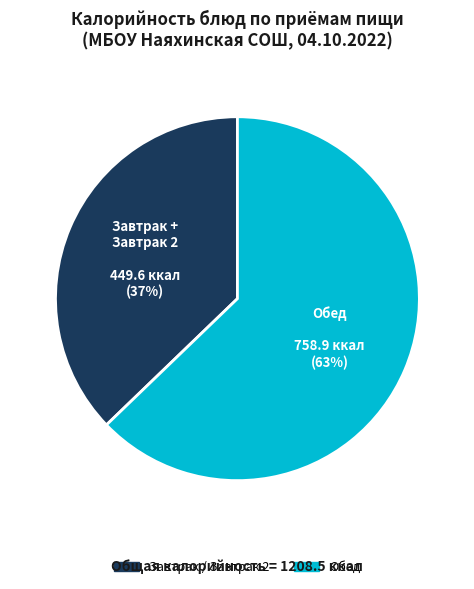

Is there any slice that represents more than half of the pie?

Yes